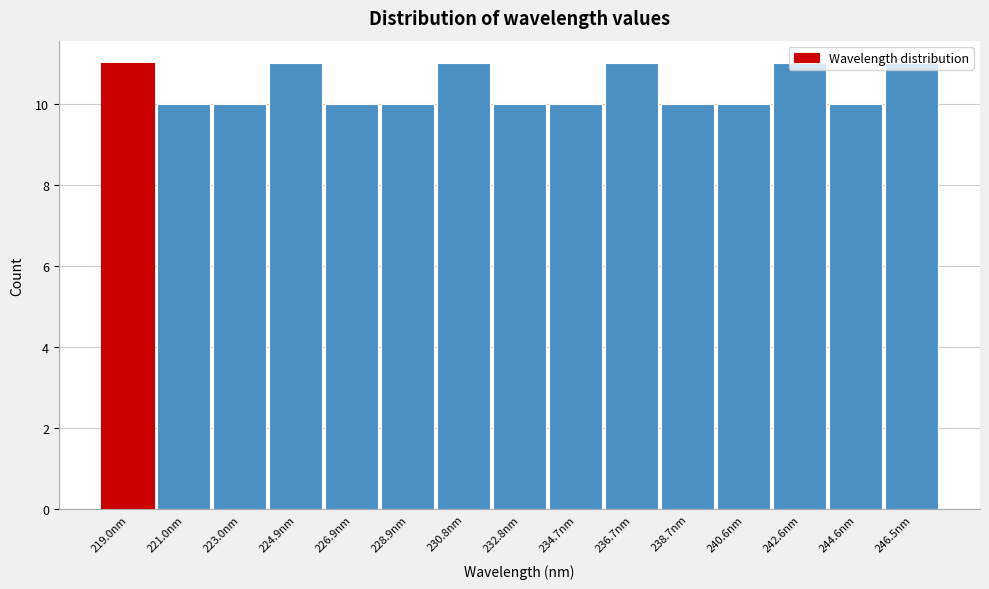

Reading left to right, list every bar in this chart as the range it spans on the x-axis followed by its height. Neither the bar edges nor the heights are printed on the chart, so give them approximately, as read against the axes.

218.0 to 220.0: 11
220.0 to 222.0: 10
222.0 to 224.0: 10
224.0 to 226.0: 11
226.0 to 227.8: 10
227.8 to 229.8: 10
229.8 to 231.8: 11
231.8 to 233.8: 10
233.8 to 235.8: 10
235.8 to 237.6: 11
237.6 to 239.6: 10
239.6 to 241.6: 10
241.6 to 243.6: 11
243.6 to 245.6: 10
245.6 to 247.6: 11